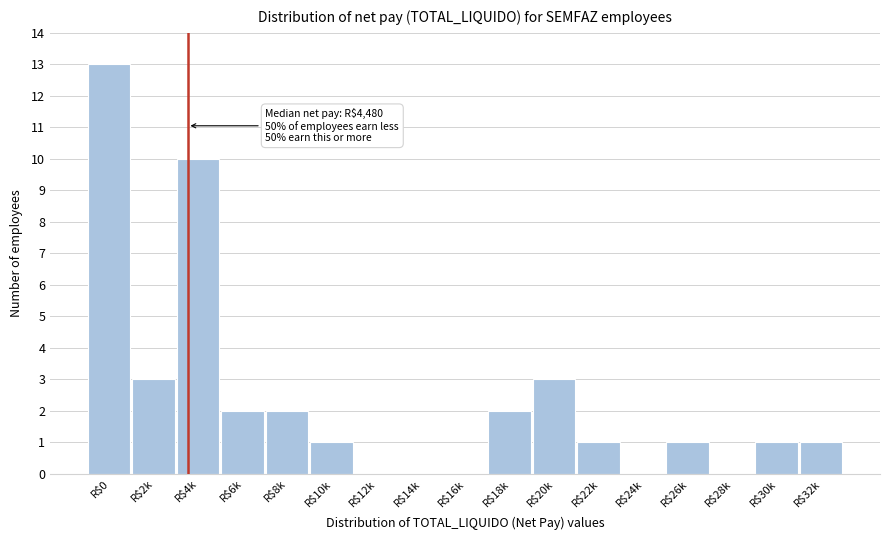

The chart shows a value of 4 at R$20k. True or false?

False